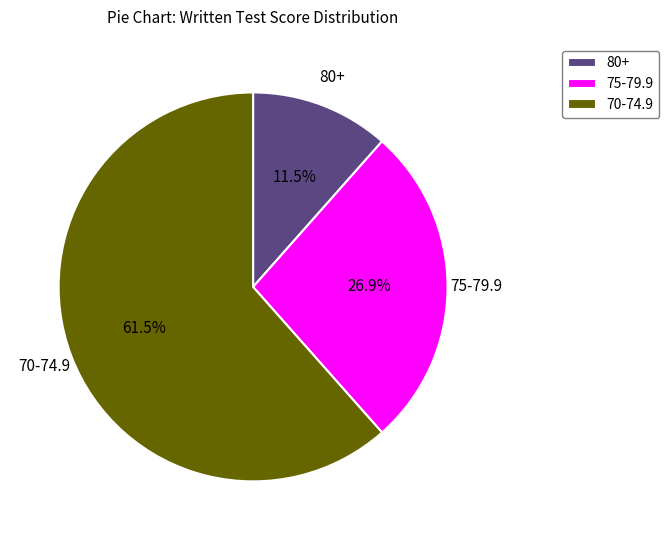

How many segments does this pie chart have?

3